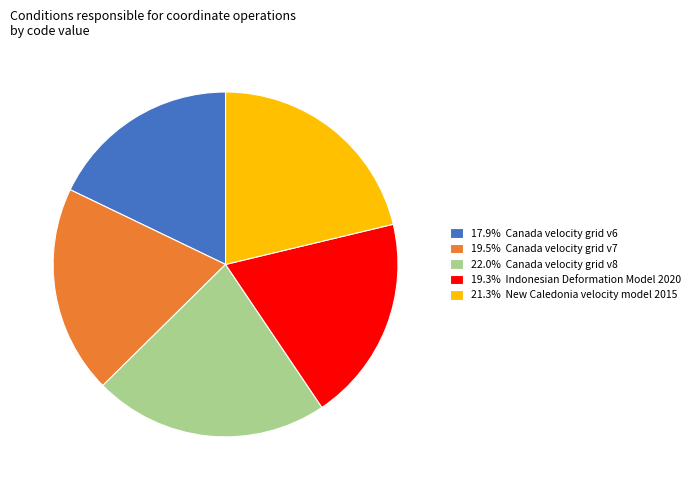

Approximately how many times larger is the value at 21.3% New Caledonia velocity model 2015 compared to 19.3% Indonesian Deformation Model 2020?

1.1